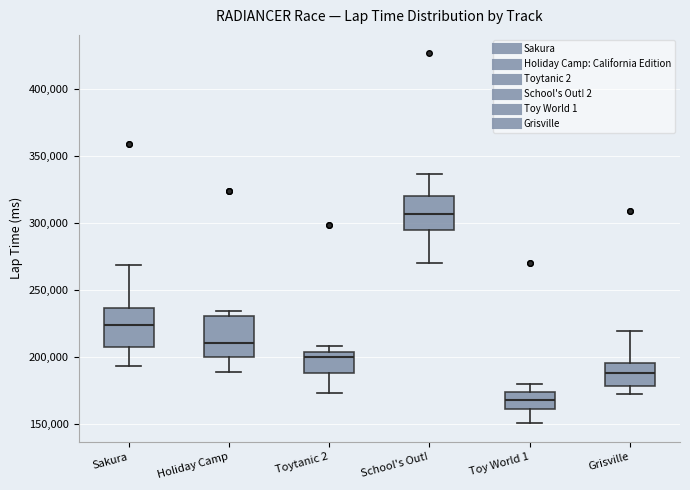

Which box has the highest median line?

School's Out!